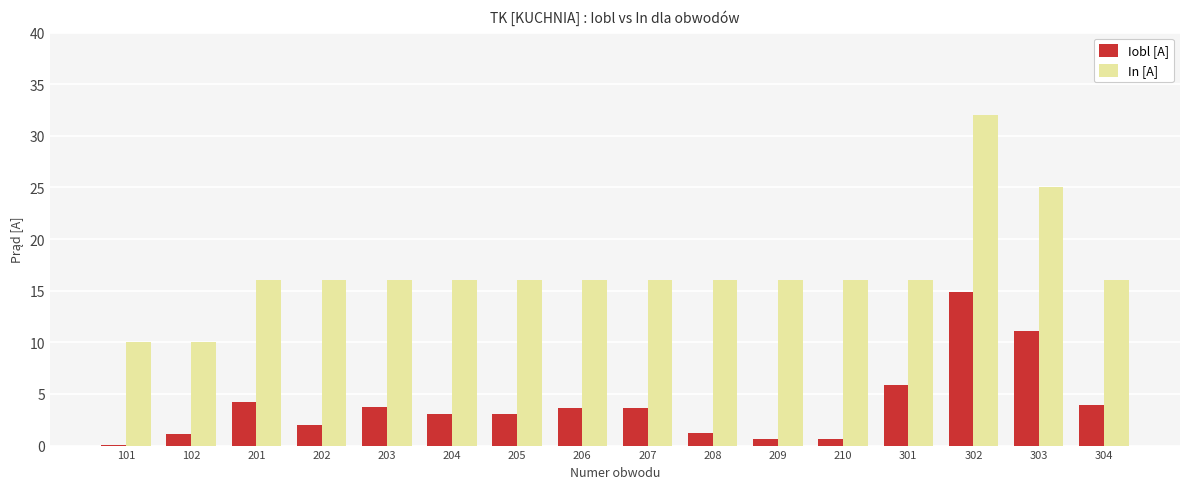

What is the sum of all Iobl [A] values?

62.7